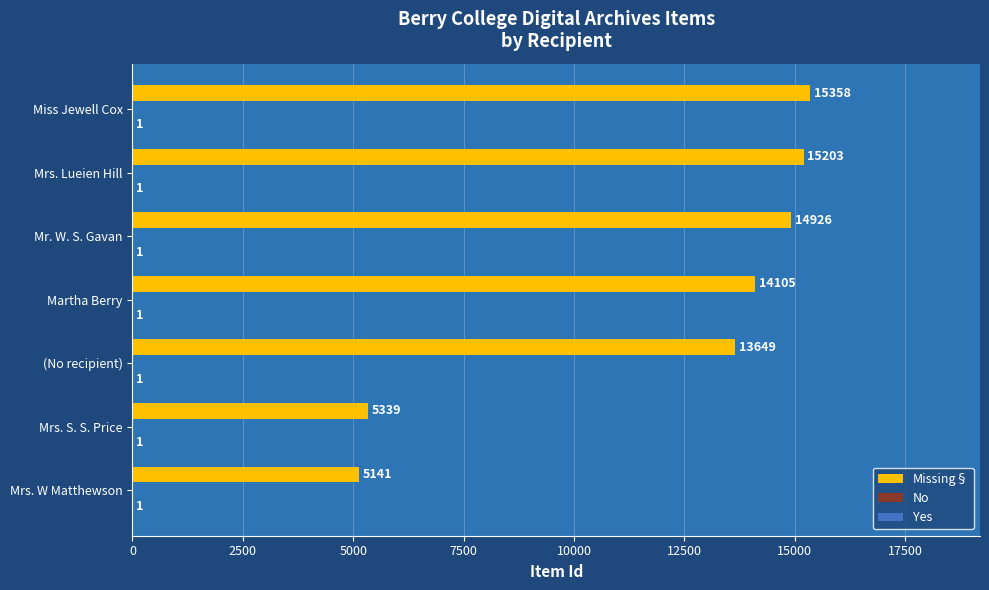

At which label does Missing§ reach its peak?

Miss Jewell Cox